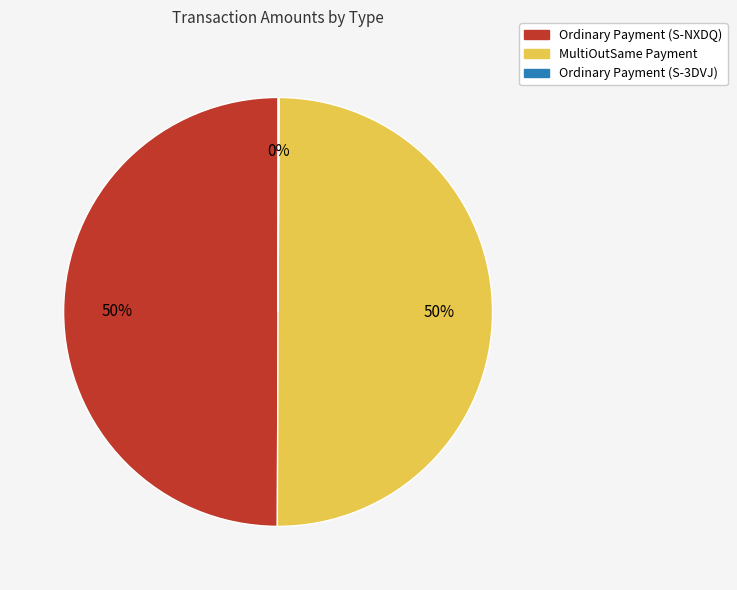

To the nearest percent, what percentage of the pie is Ordinary Payment (S-NXDQ)?

50%